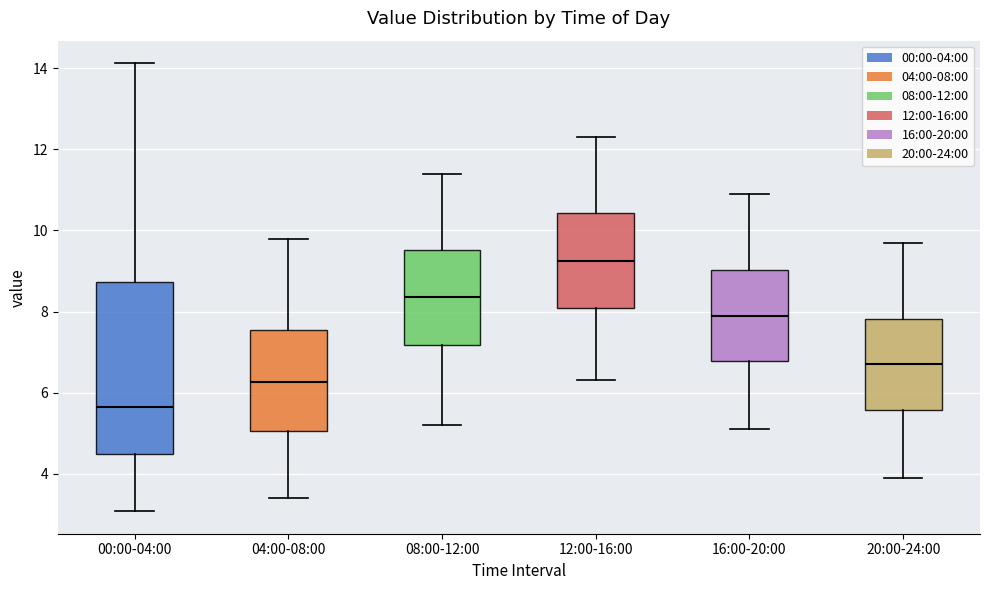

Reading left to right, read every box against the y-axis: the position of its median line, the range the box covers, and the ends of its whiskers. The values are not printed on the chart, so give them approximately, as read against the axis.

00:00-04:00: median 5.6, box 4.4 to 8.8, whiskers 3.0 to 14.2
04:00-08:00: median 6.2, box 5.0 to 7.6, whiskers 3.4 to 9.8
08:00-12:00: median 8.4, box 7.2 to 9.6, whiskers 5.2 to 11.4
12:00-16:00: median 9.2, box 8.0 to 10.4, whiskers 6.4 to 12.4
16:00-20:00: median 8.0, box 6.8 to 9.0, whiskers 5.2 to 11.0
20:00-24:00: median 6.8, box 5.6 to 7.8, whiskers 4.0 to 9.8